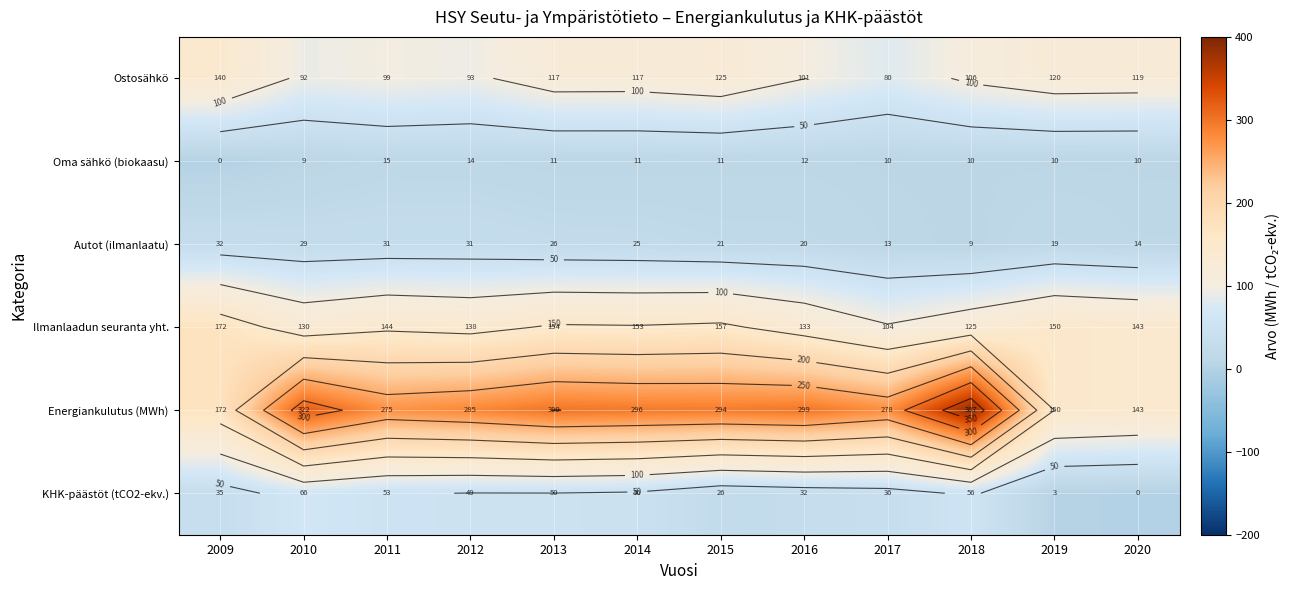

Where does the KHK-päästöt (tCO2-ekv.) series first go above 46?

2010